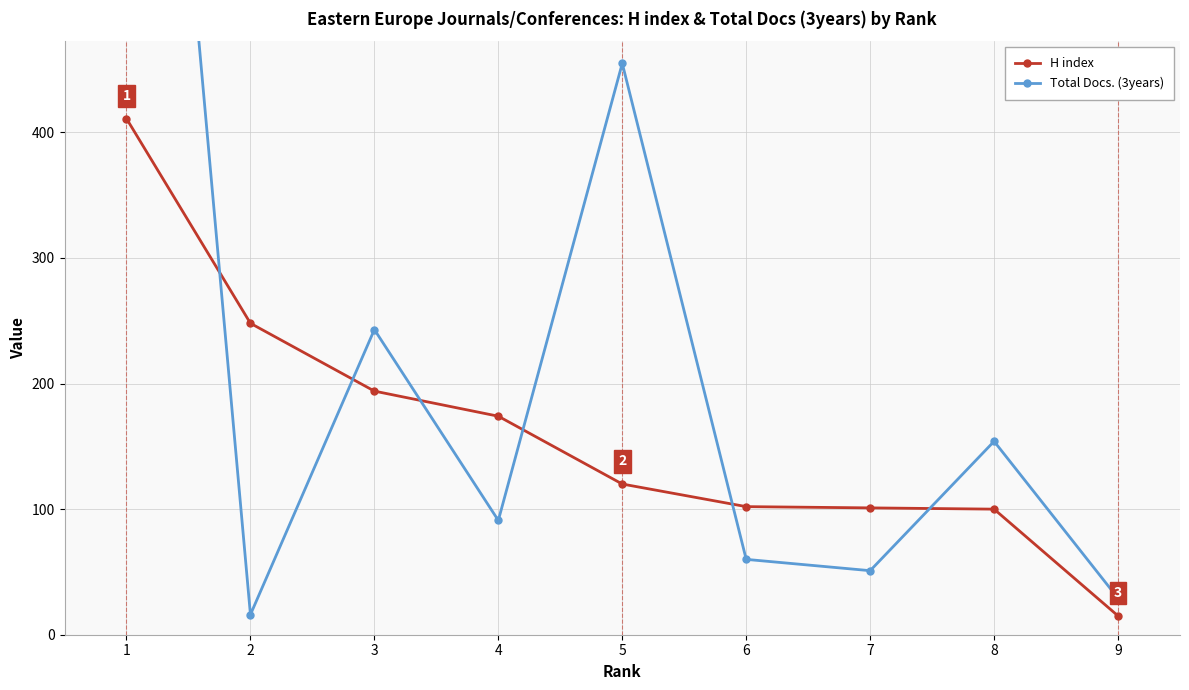

What is the value of the Total Docs. (3years) point at the 4th from the left?

91